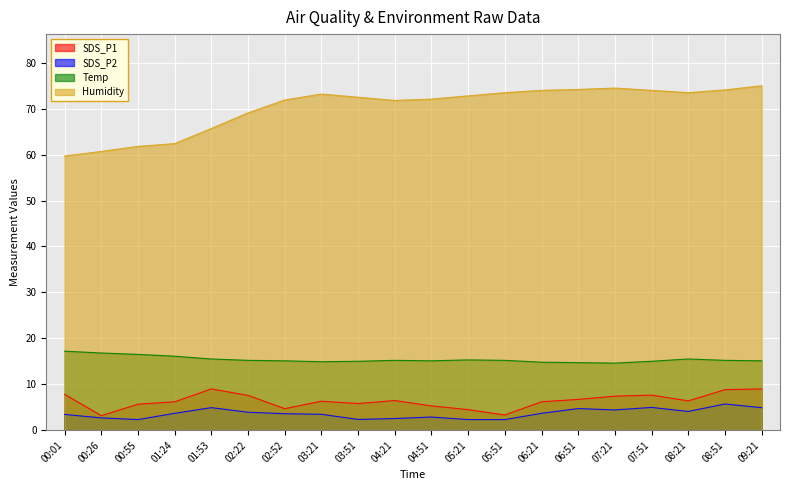

List the series in order of their peak value, lowest first.

SDS_P2, SDS_P1, Temp, Humidity